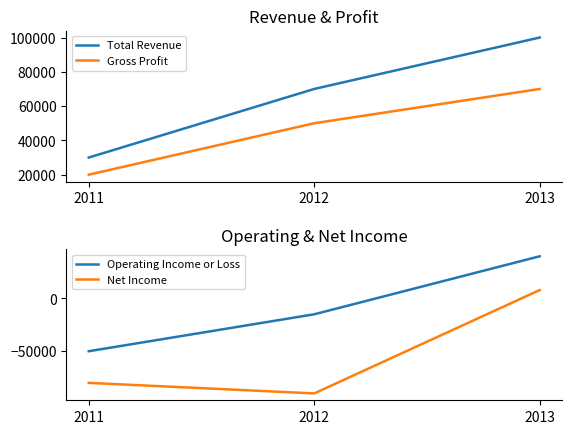

The value of Gross Profit at 2013 is 70000. True or false?

True